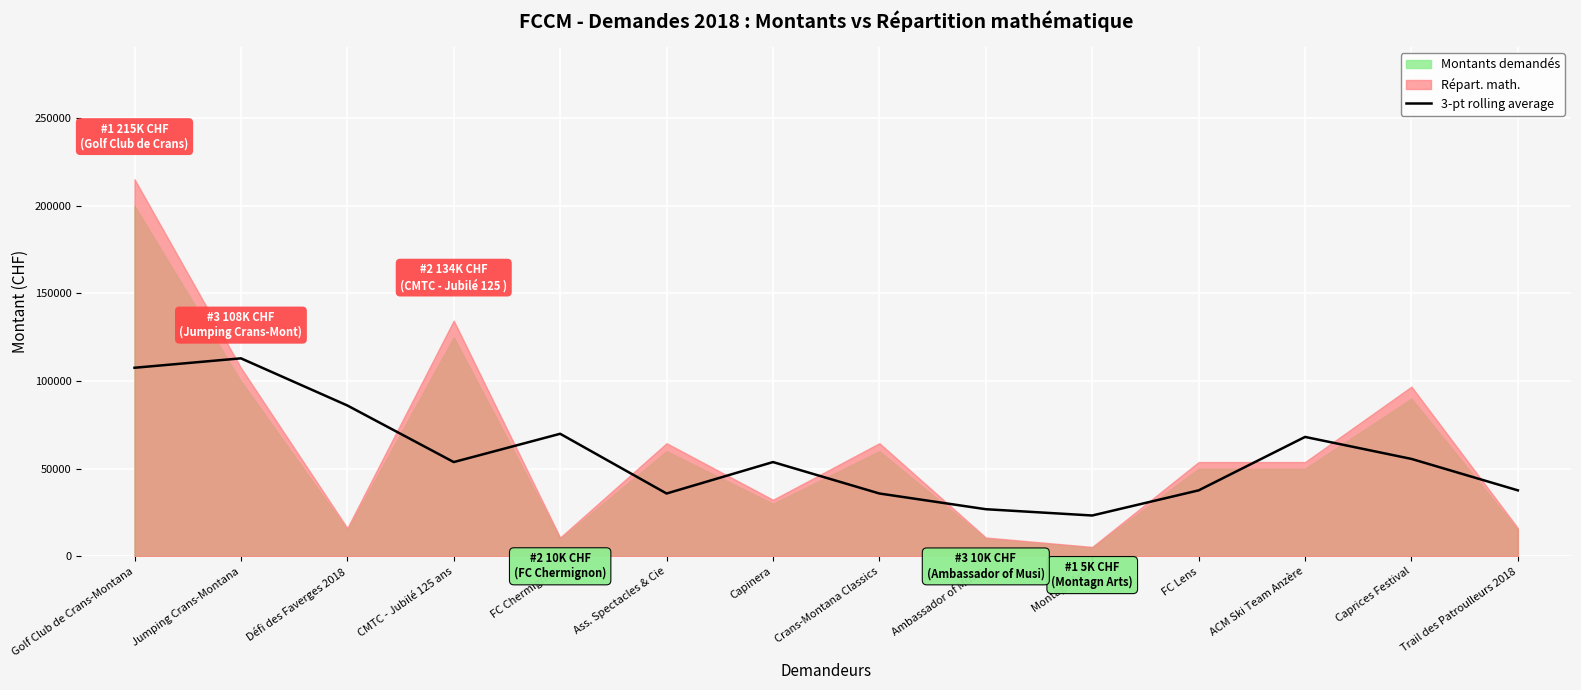

What is the difference between the second highest and minimum values?

84282.7